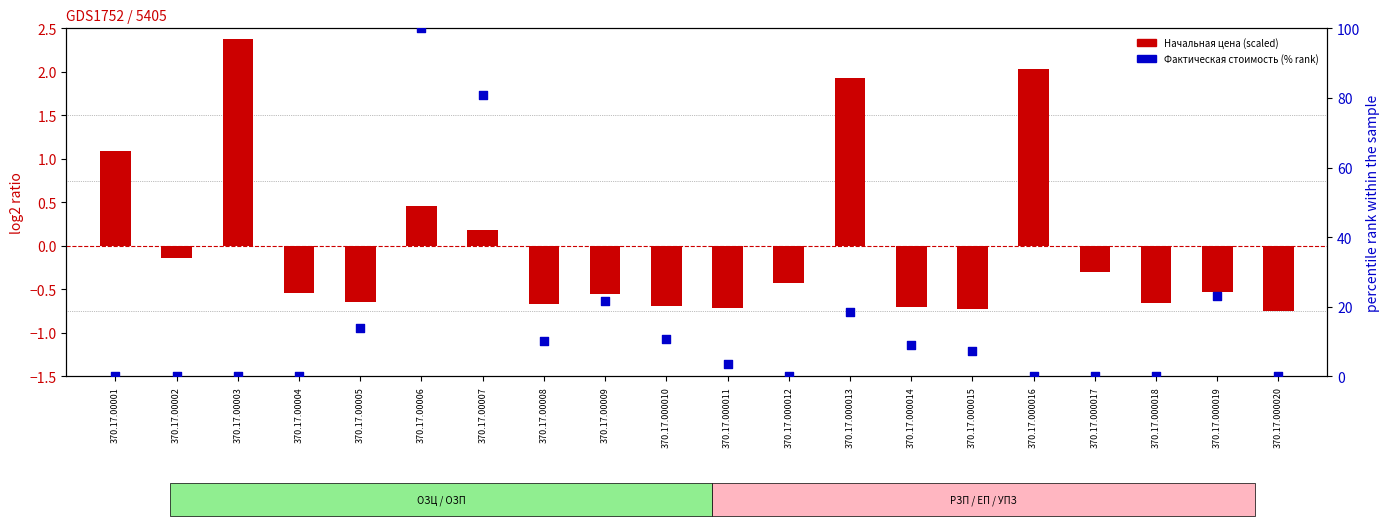

Which series has the largest total across all categories?

Фактическая стоимость